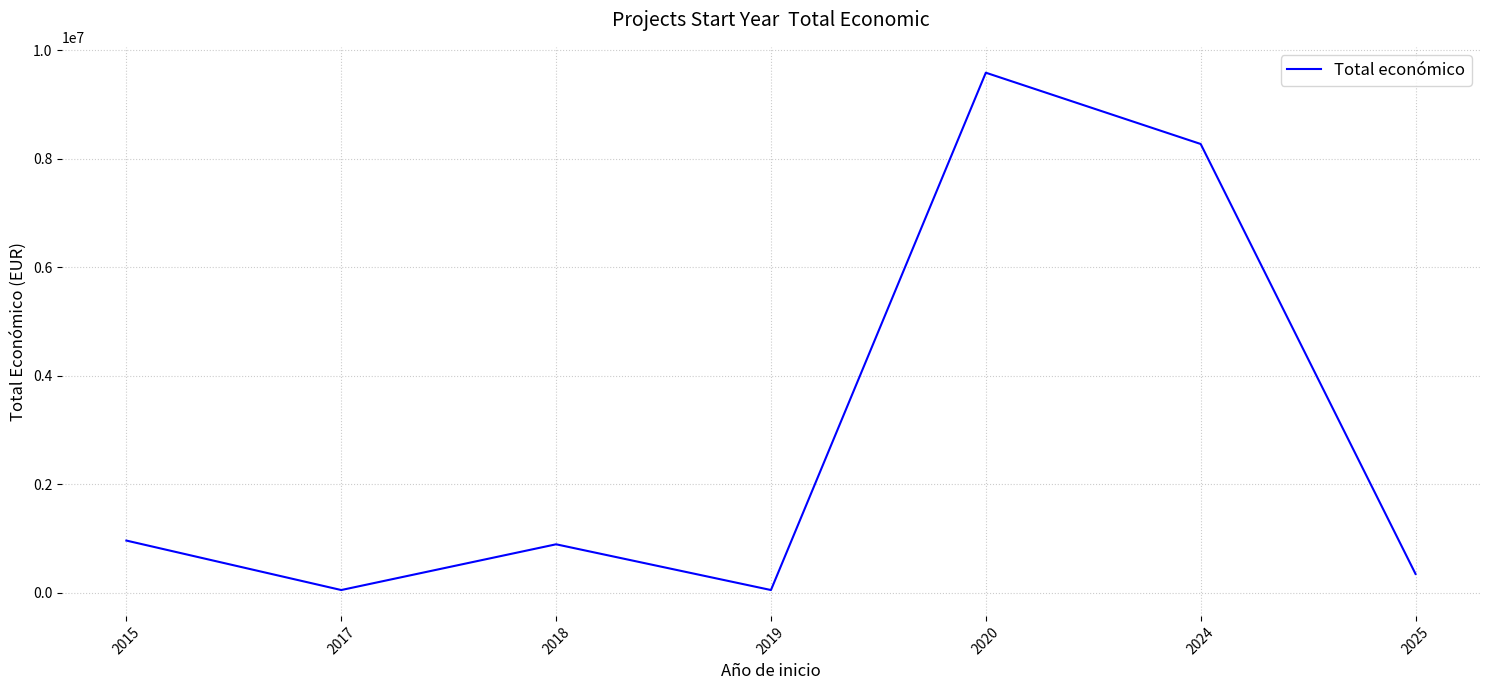

What is the ratio of the value at 2025 to the value at 2018?

0.4